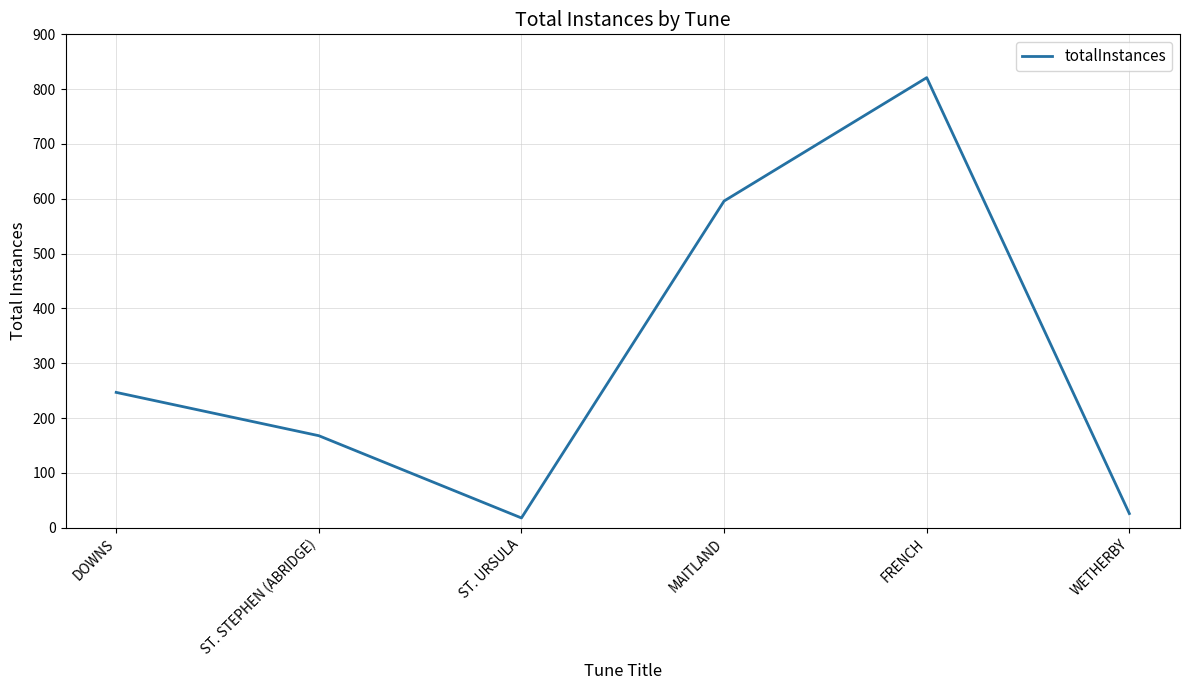

What is the change in value from DOWNS to ST. STEPHEN (ABRIDGE)?

-79